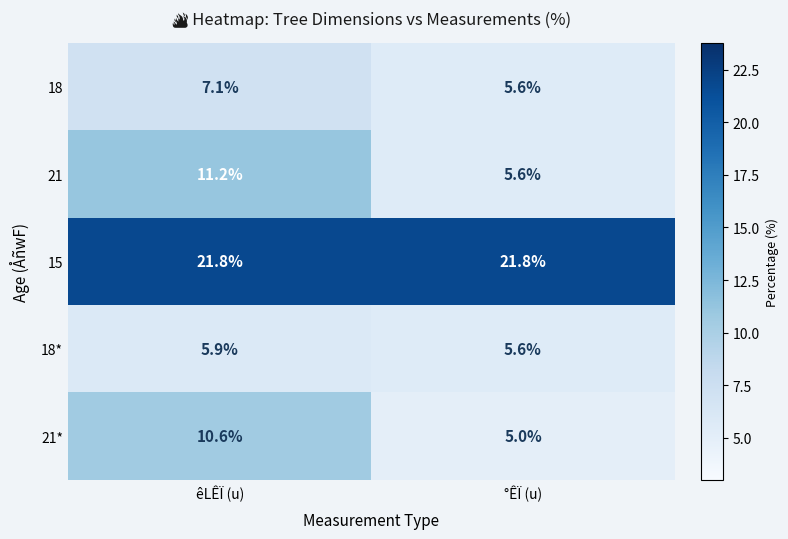

Which series has the largest total across all categories?

15